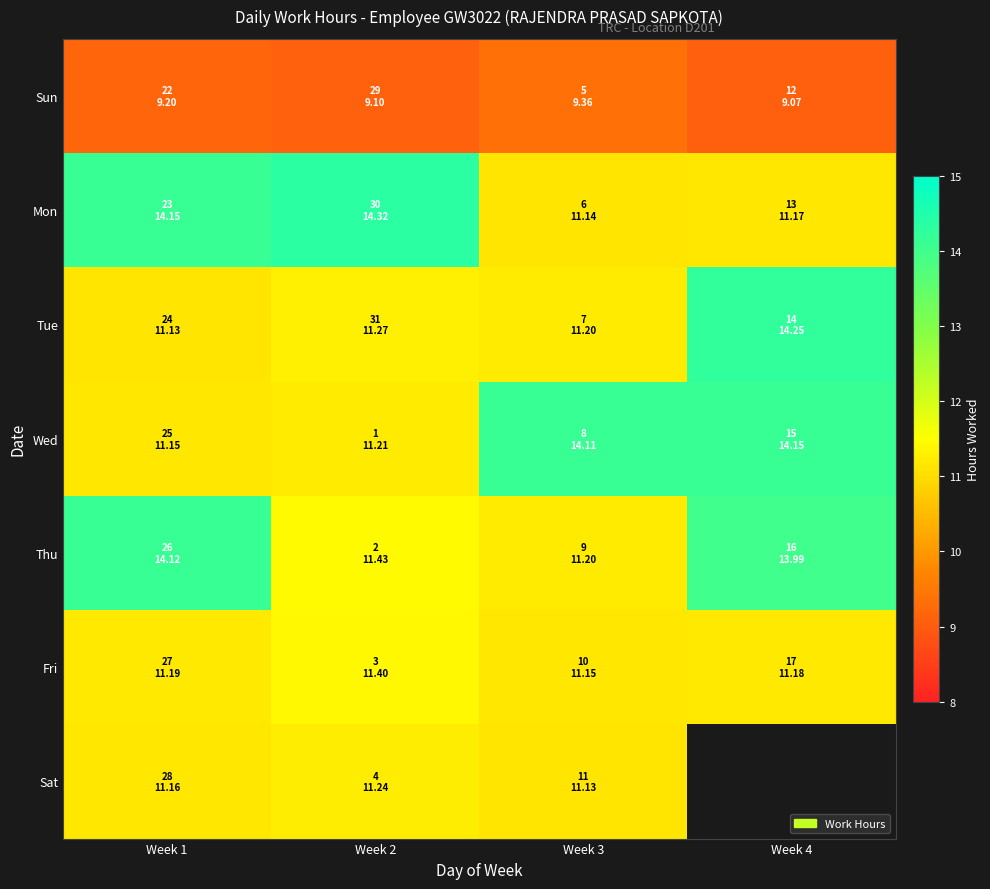

What is the total value across all series at Week 2?

80.0